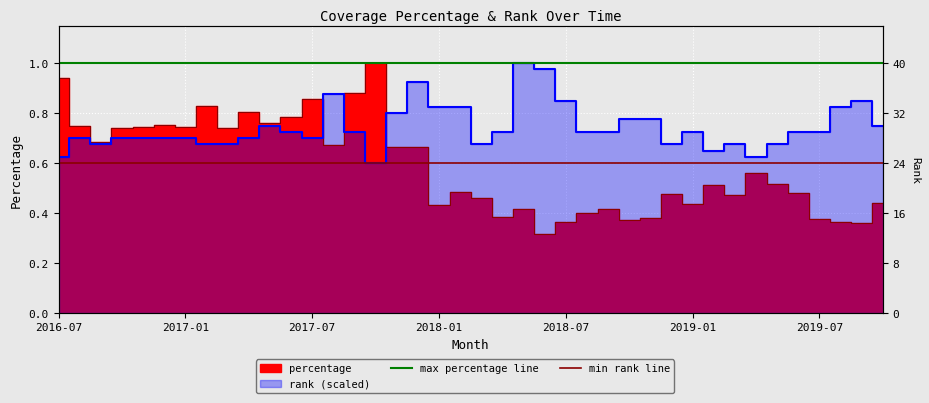

What value does the max percentage line series have at 2016-07?

1.0